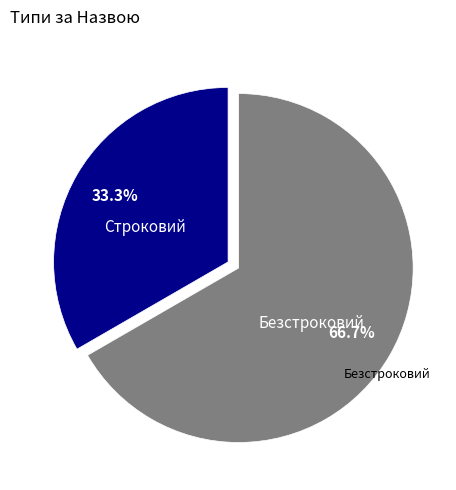

What percentage is the Безстроковий slice, to the nearest percent?

67%